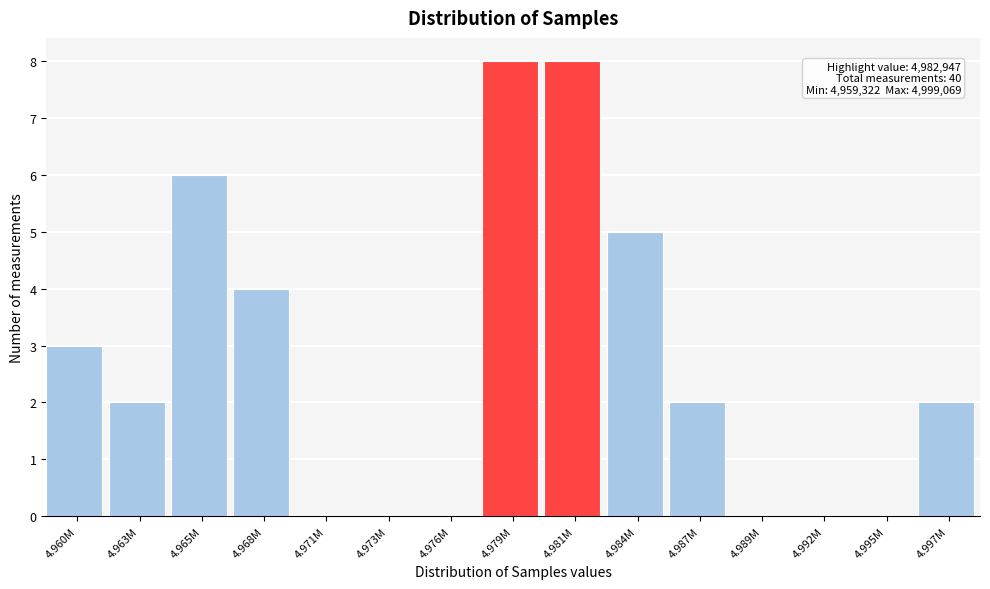

Reading left to right, what are all the values shown in this chart?

4.960M=3	4.963M=2	4.965M=6	4.968M=4	4.971M=0	4.973M=0	4.976M=0	4.979M=8	4.981M=8	4.984M=5	4.987M=2	4.989M=0	4.992M=0	4.995M=0	4.997M=2